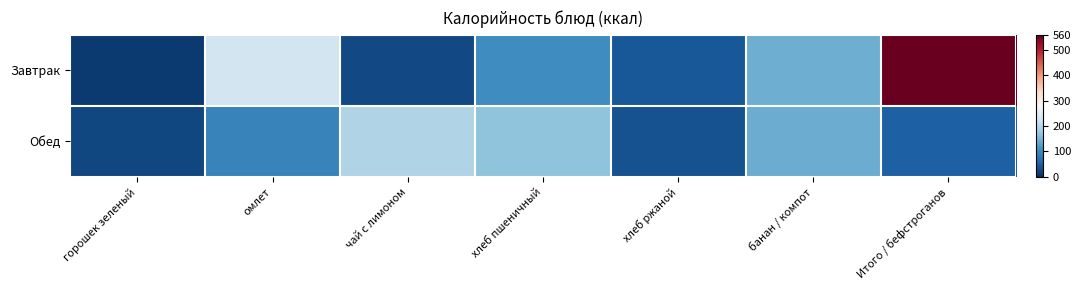

Which category has the highest value across all series?

Итого / бефстроганов